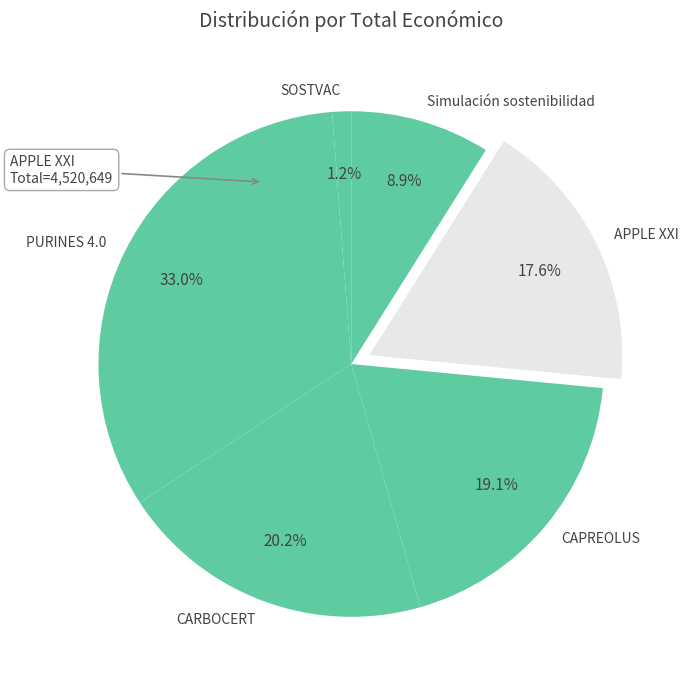

Does SOSTVAC account for over 50% of the chart?

No